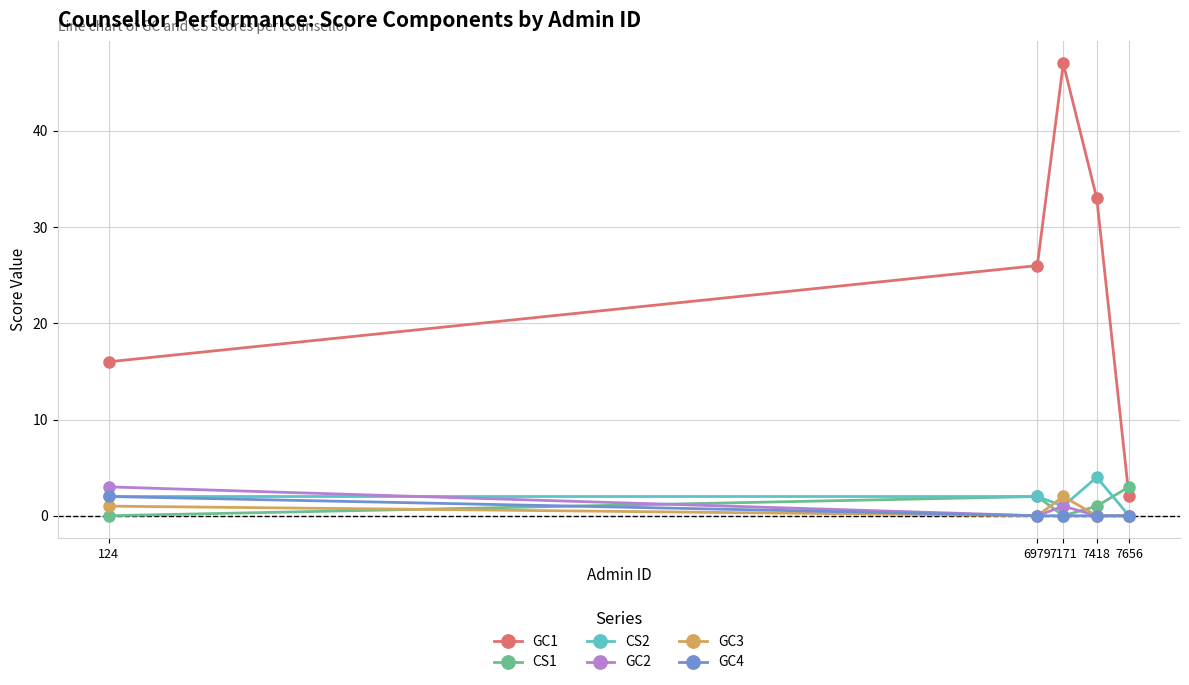

What is the value of the GC3 point at the 3rd from the left?

2